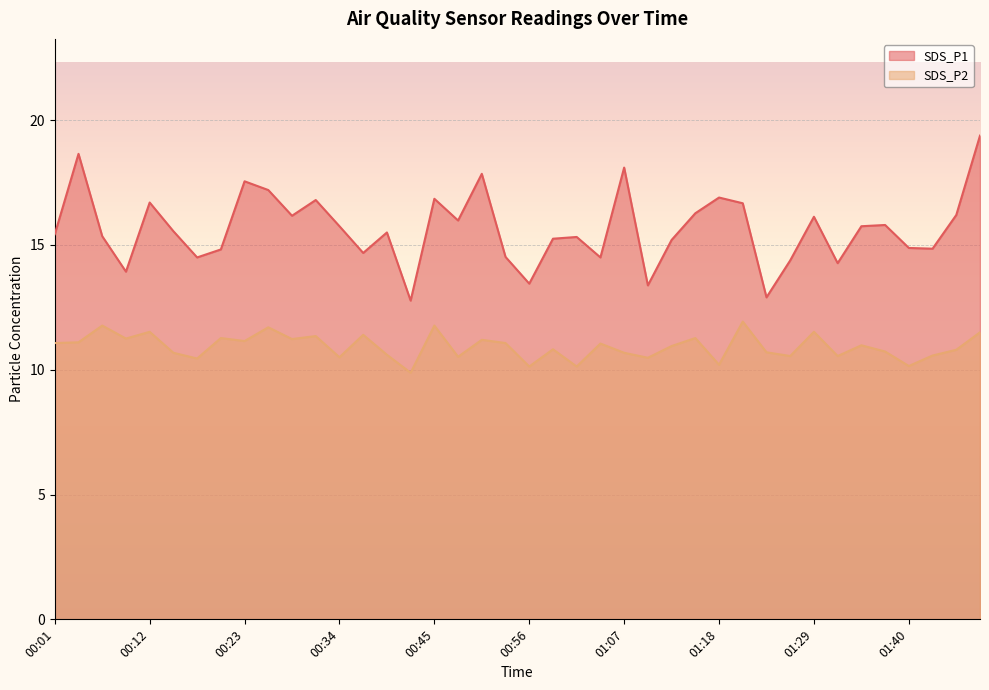

Which series changed the most between 00:04 and 00:59?

SDS_P1